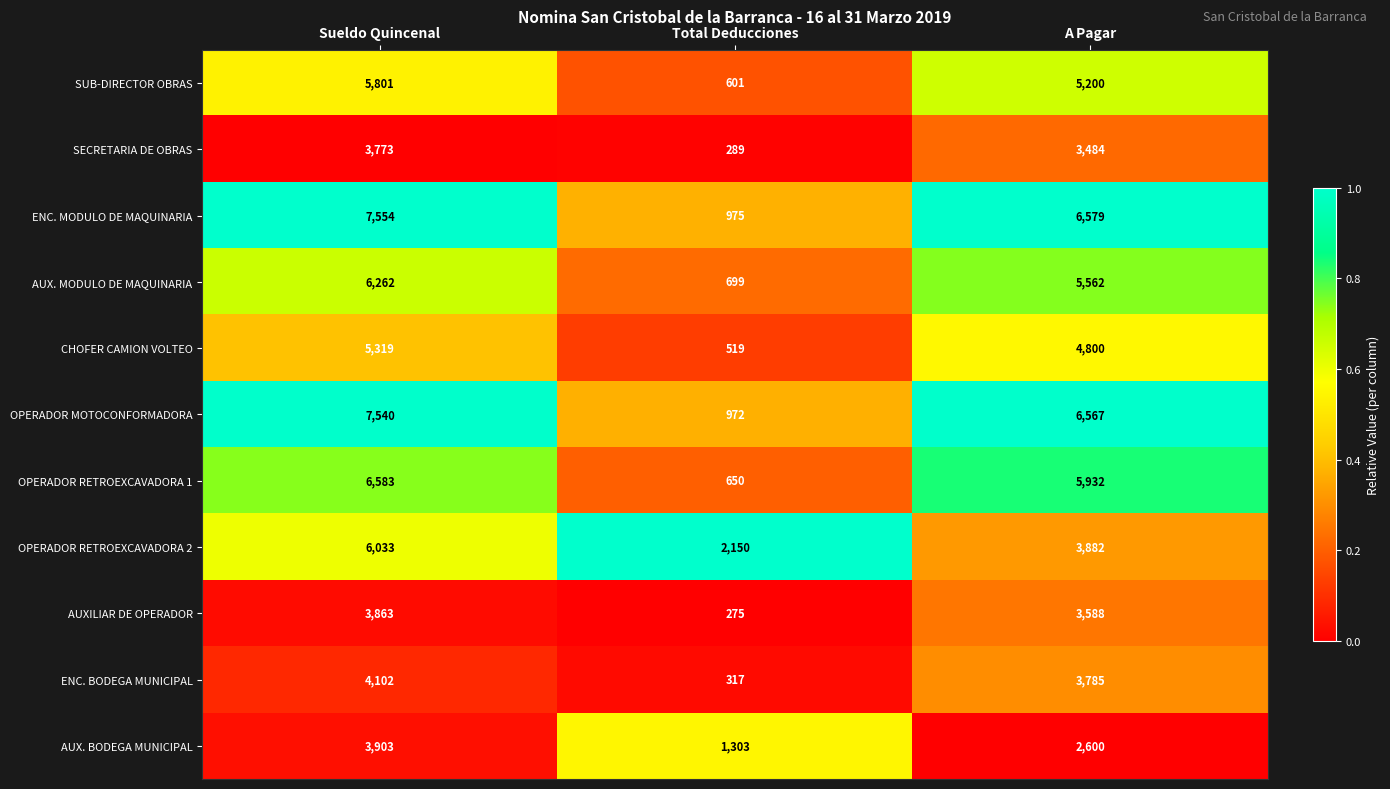

The CHOFER CAMION VOLTEO series shows 6950 at Sueldo Quincenal. True or false?

False